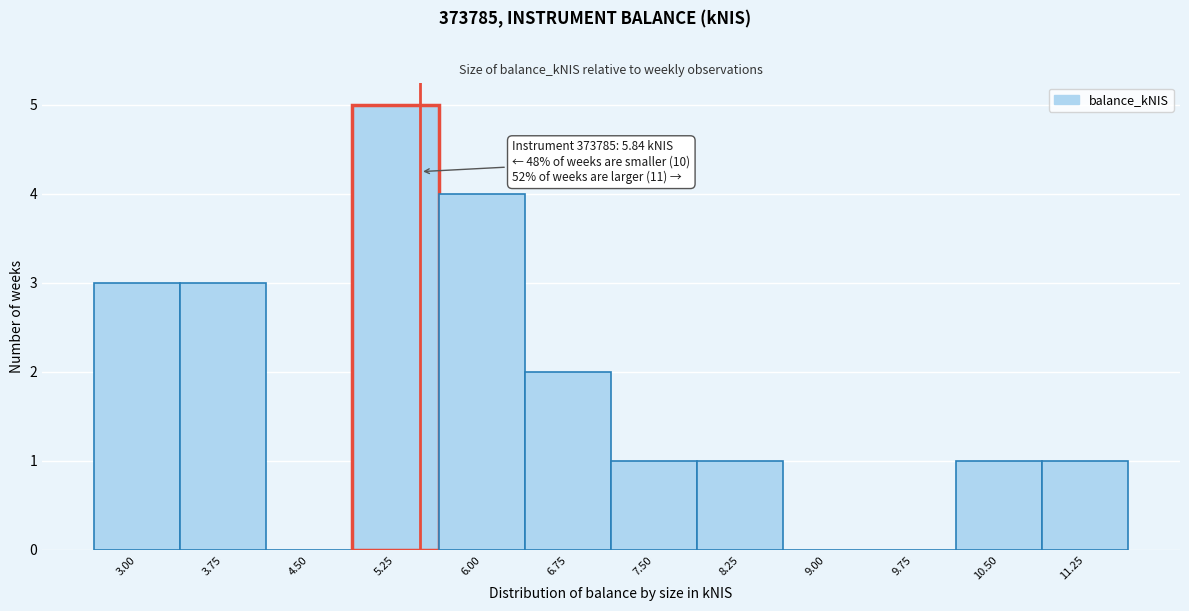

Reading left to right, extract all data points from this chart.

3.00=3	3.75=3	4.50=0	5.25=5	6.00=4	6.75=2	7.50=1	8.25=1	9.00=0	9.75=0	10.50=1	11.25=1